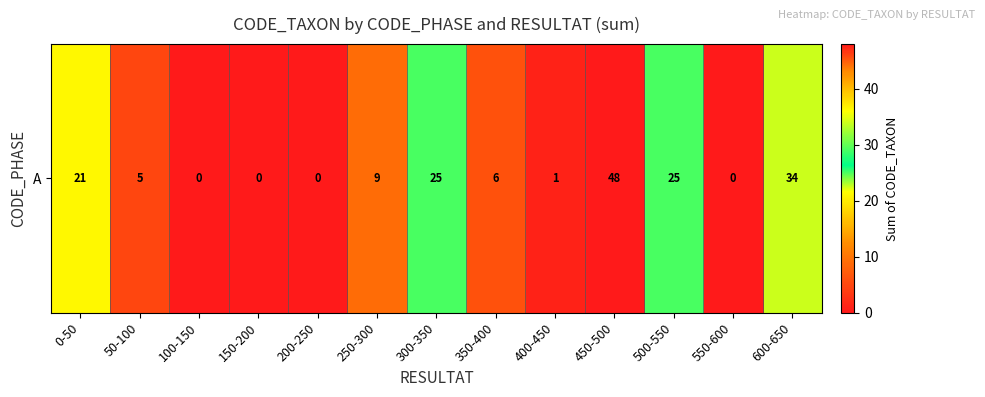

Where does the data first go above 6?

0-50